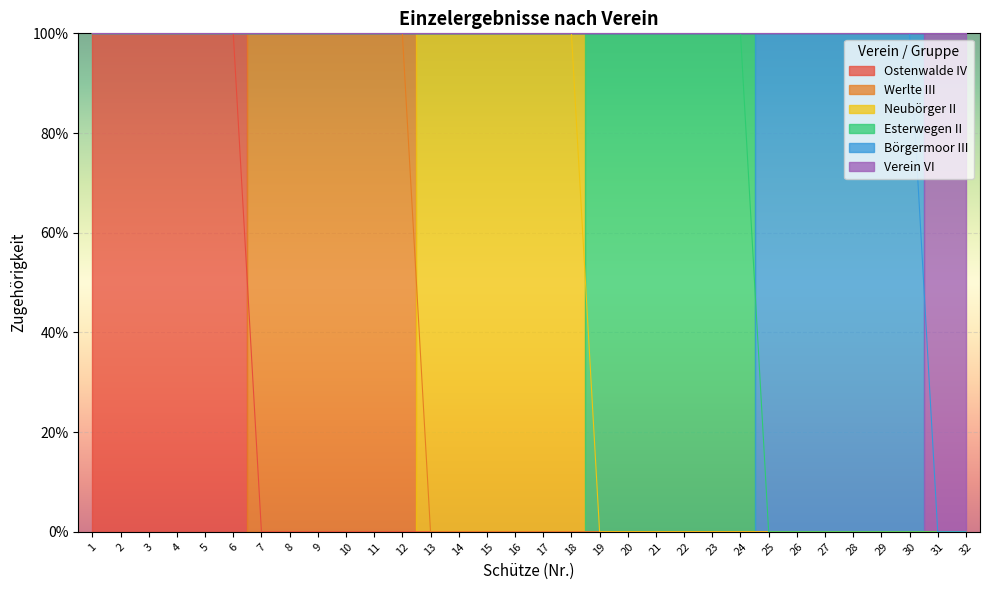

At 2, list the series in order from largest to smallest.

Ostenwalde IV, Werlte III, Neubörger II, Esterwegen II, Börgermoor III, Verein VI